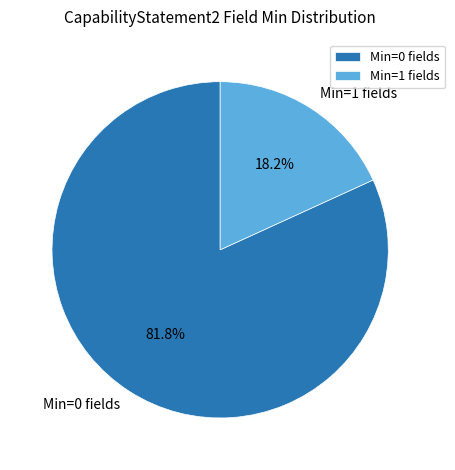

Does any single category account for the majority?

Yes